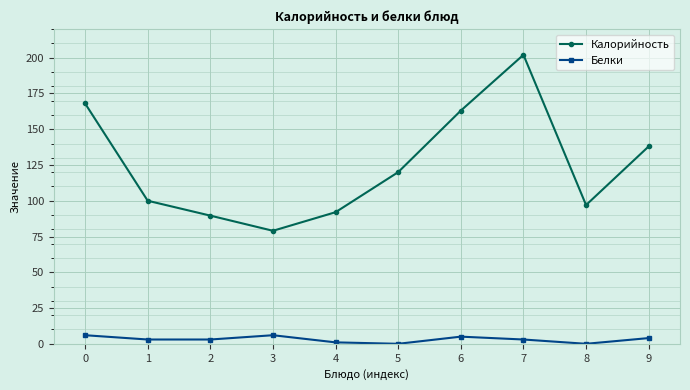

What is the total value across all series at 8?

97.0